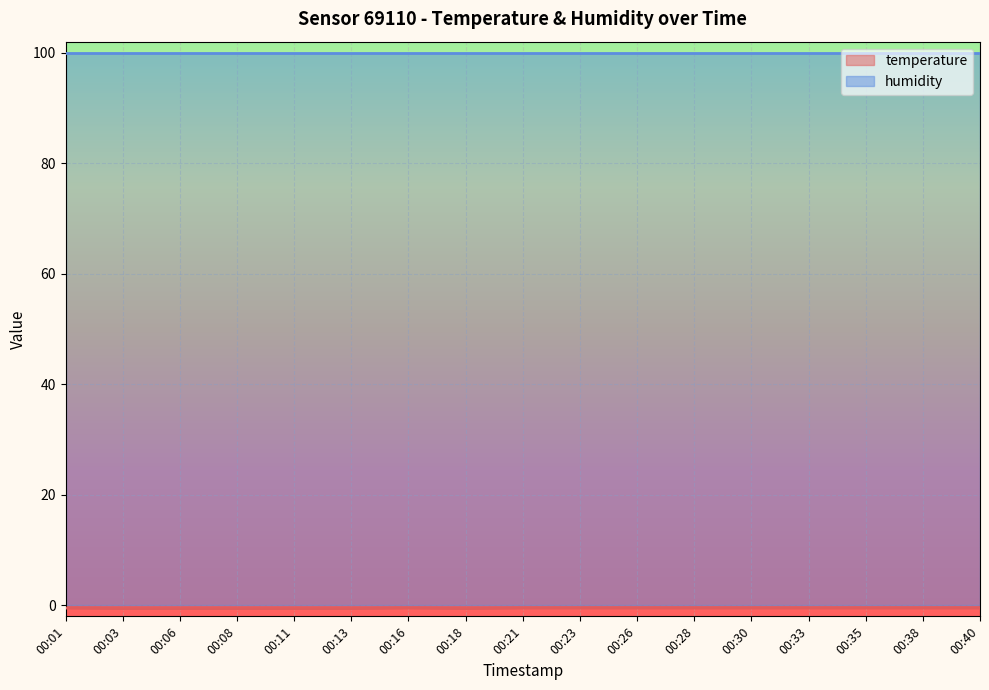

Between 00:21 and 00:23, which is larger?

00:21